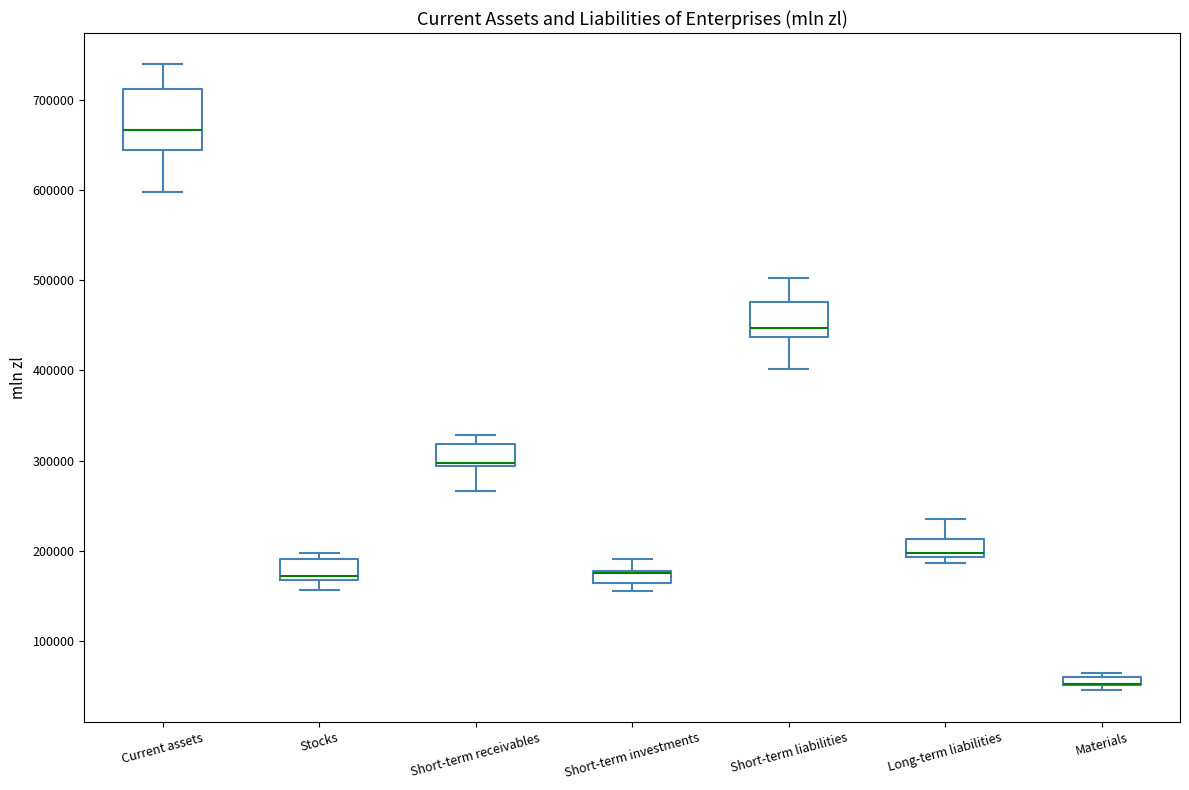

Comparing the boxes themselves (not the whiskers), which one is the tallest?

Current assets